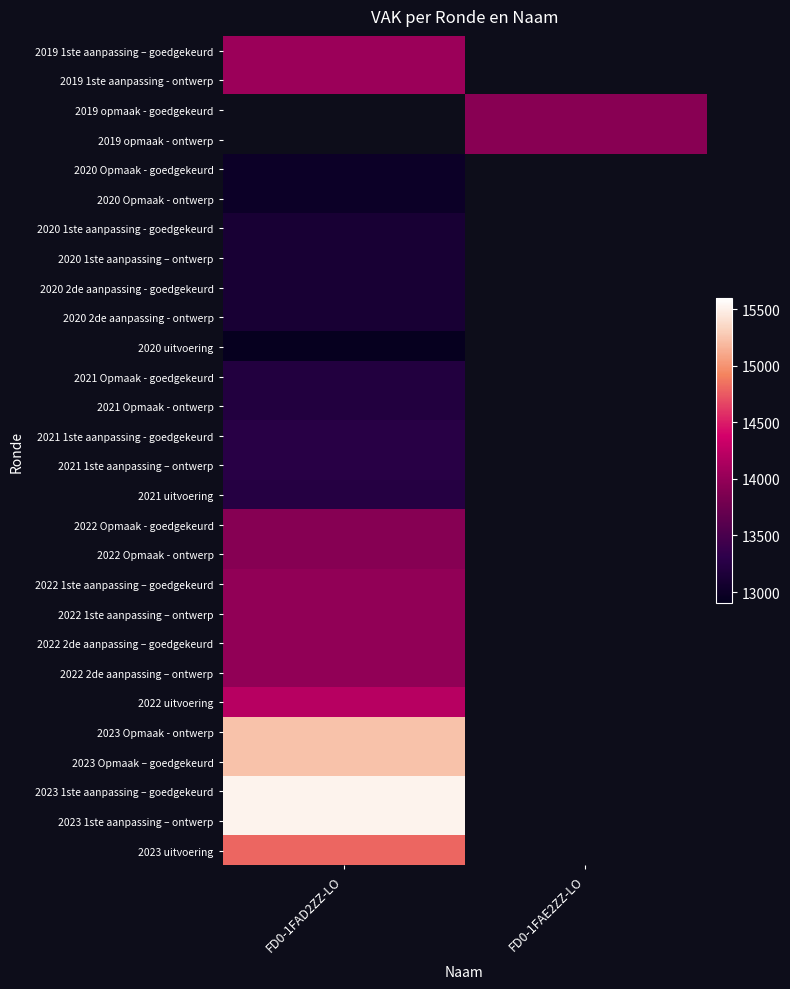

At how many categories does at least one series exceed 13217?

2